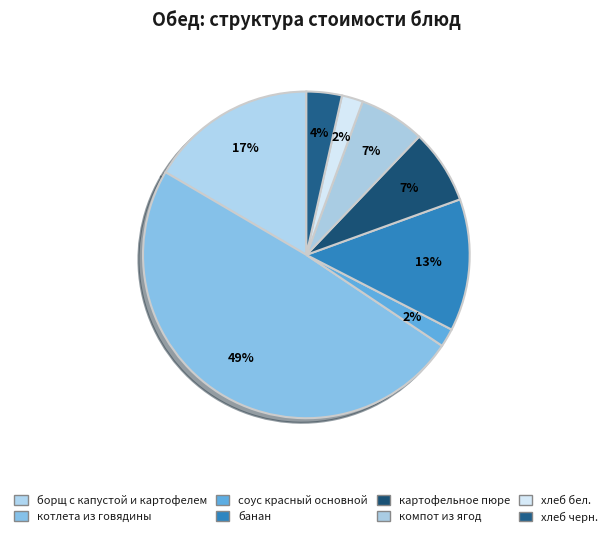

Combined, what portion of the pie is картофельное пюре and банан?

20.4%